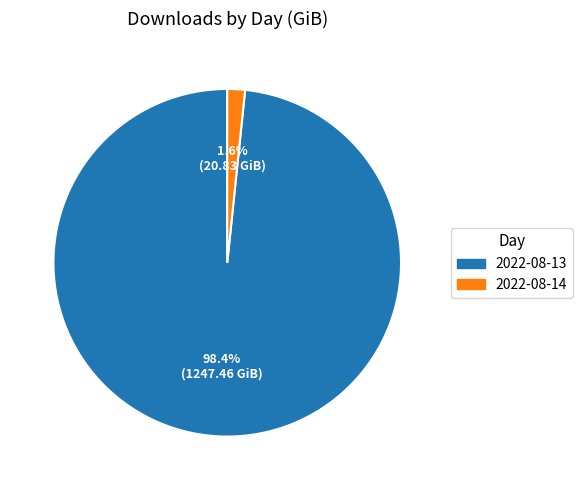

Do 2022-08-14 and 2022-08-13 together represent more than half of the pie?

Yes